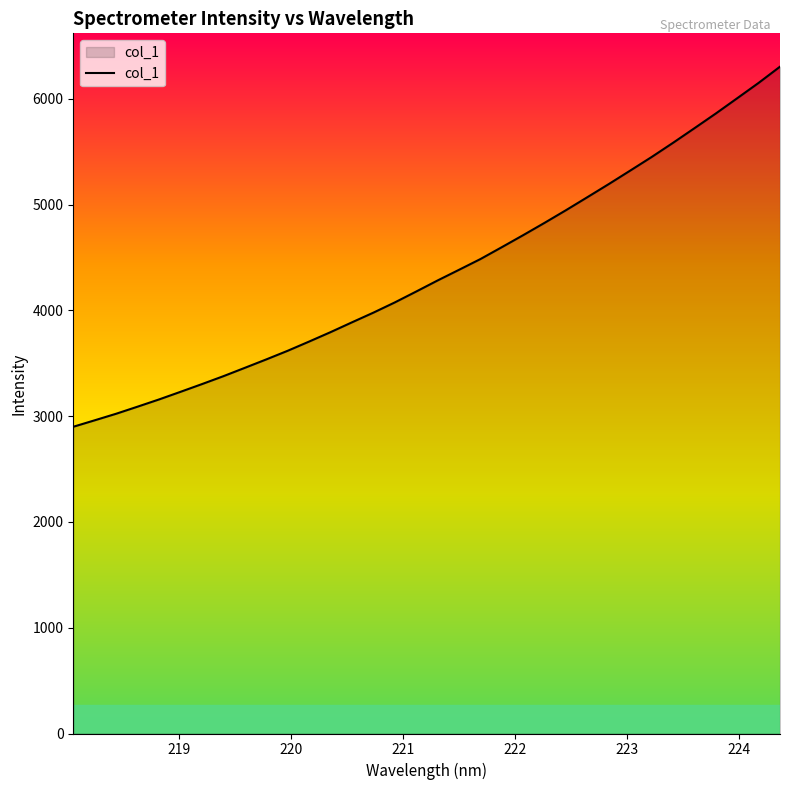

What is the average value?

4358.0